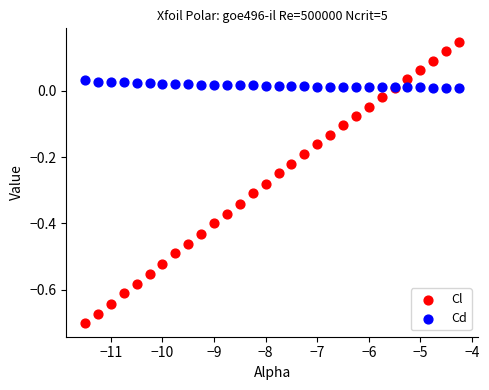

What are all the series names shown in the legend?

Cl, Cd